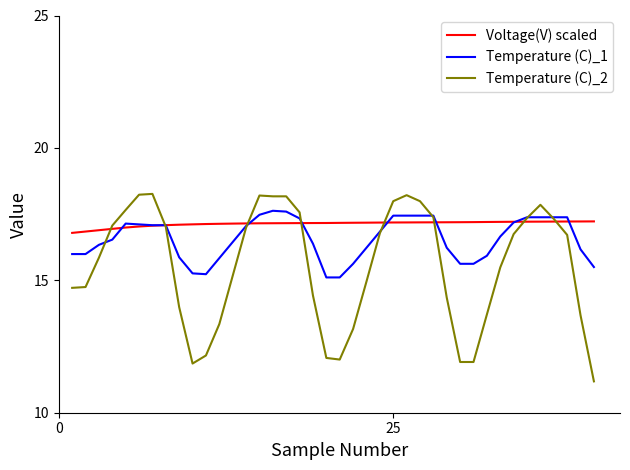

What is the maximum value shown in the chart?

18.3